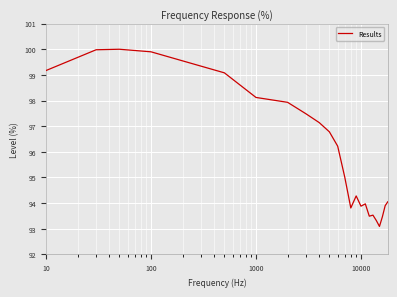

What is the maximum value shown in the chart?

100.0